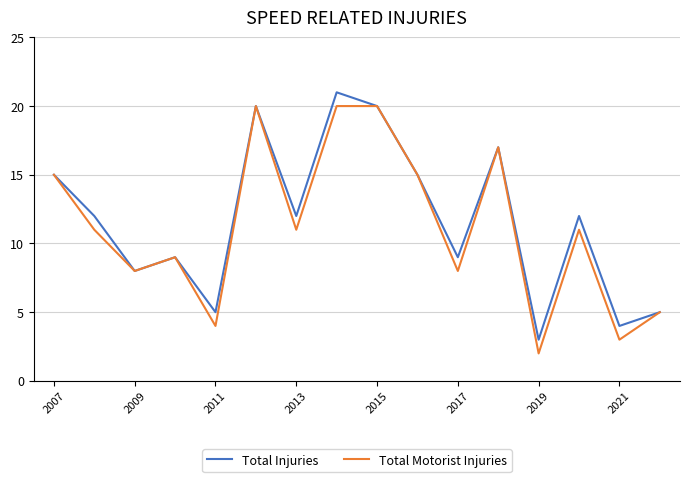

What is the lowest value of the Total Injuries series?

3